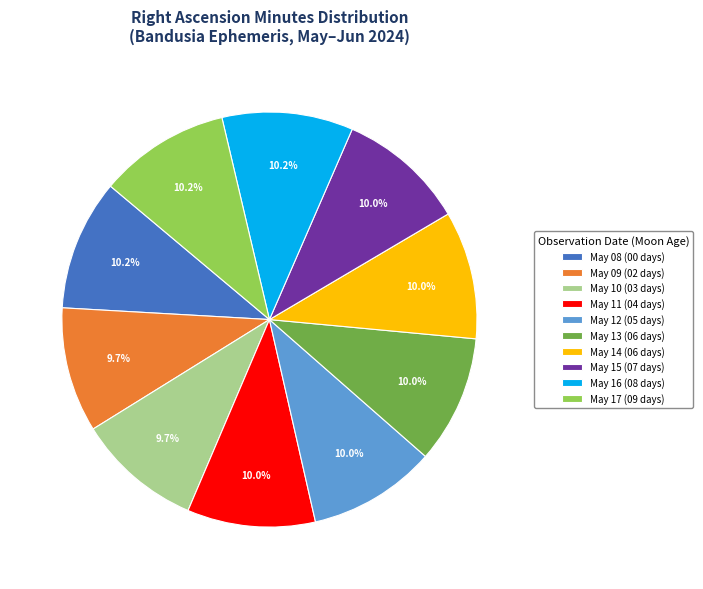

What is the ratio of the value at May 14 (06 days) to the value at May 16 (08 days)?

1.0